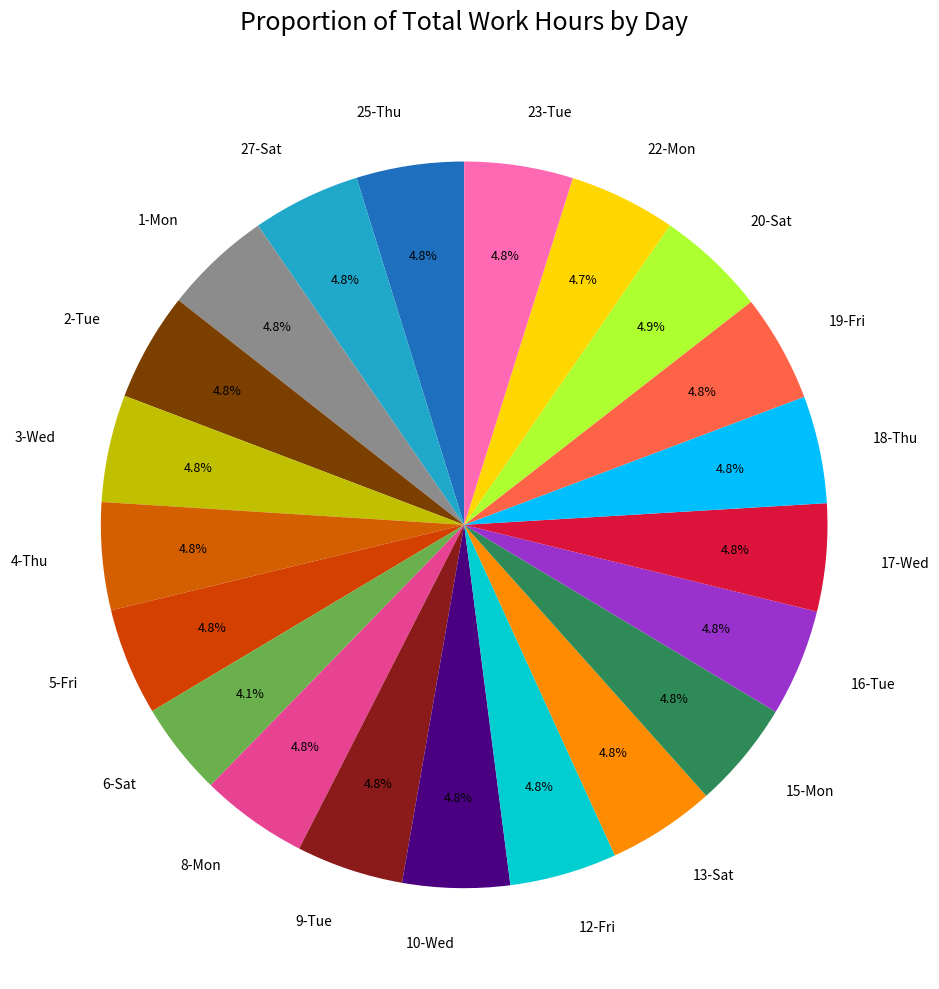

To the nearest percent, what is the combined percentage of 5-Fri and 9-Tue?

10%